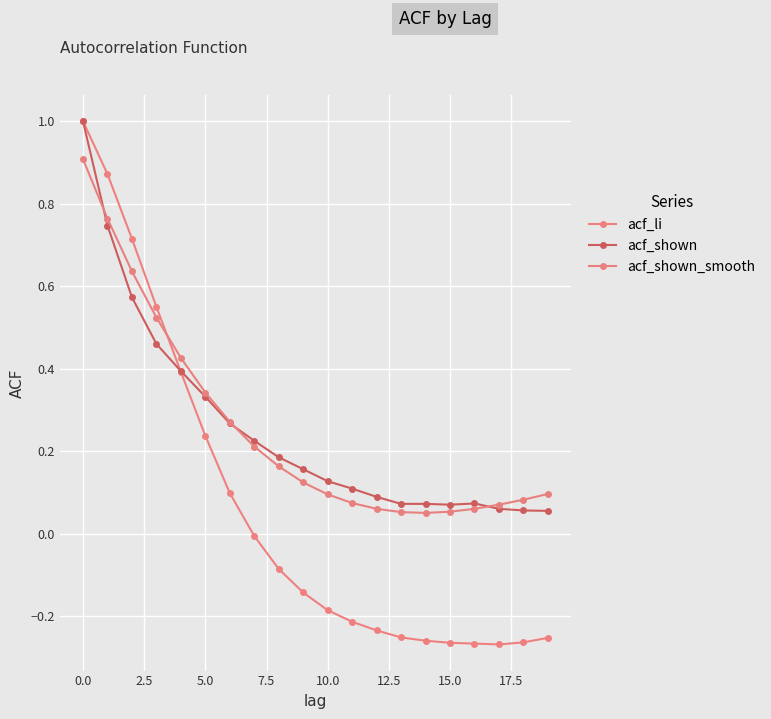

What is the value of the acf_shown_smooth point at the 17th from the left?

0.1